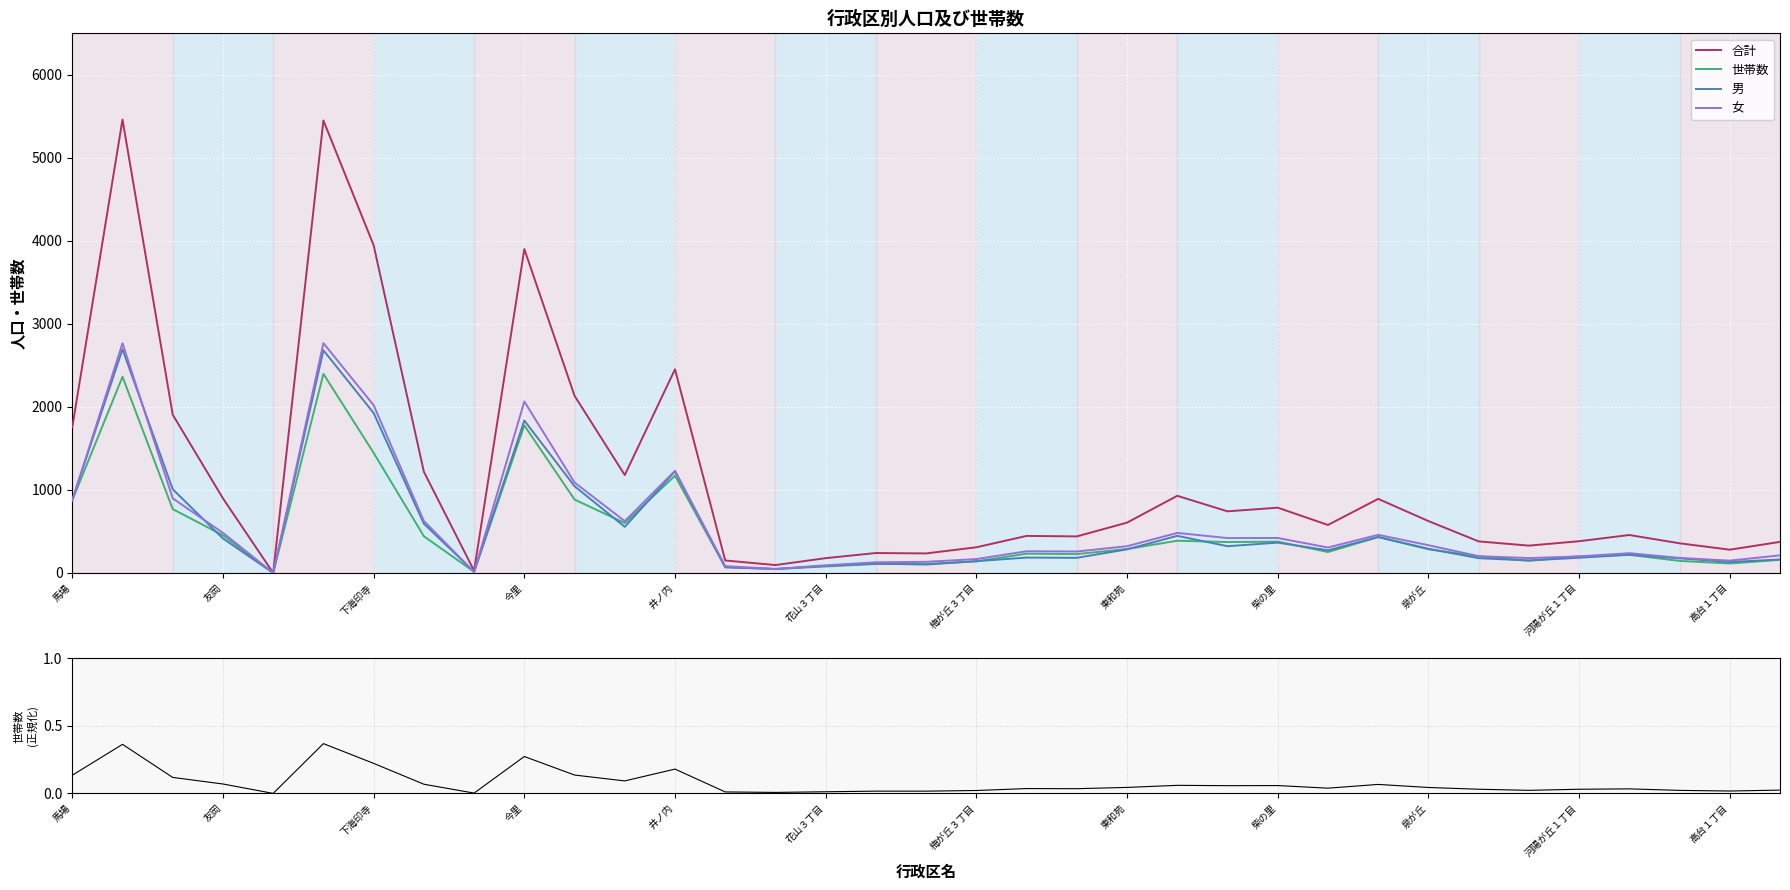

Is it true that 世帯数 equals 1777 at 今里?

True